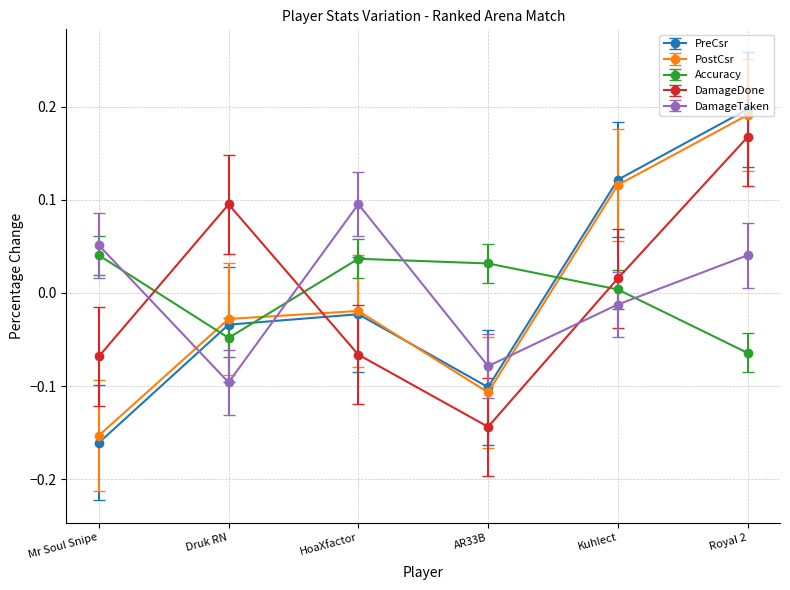

At which category does PostCsr reach its first local valley?

AR33B